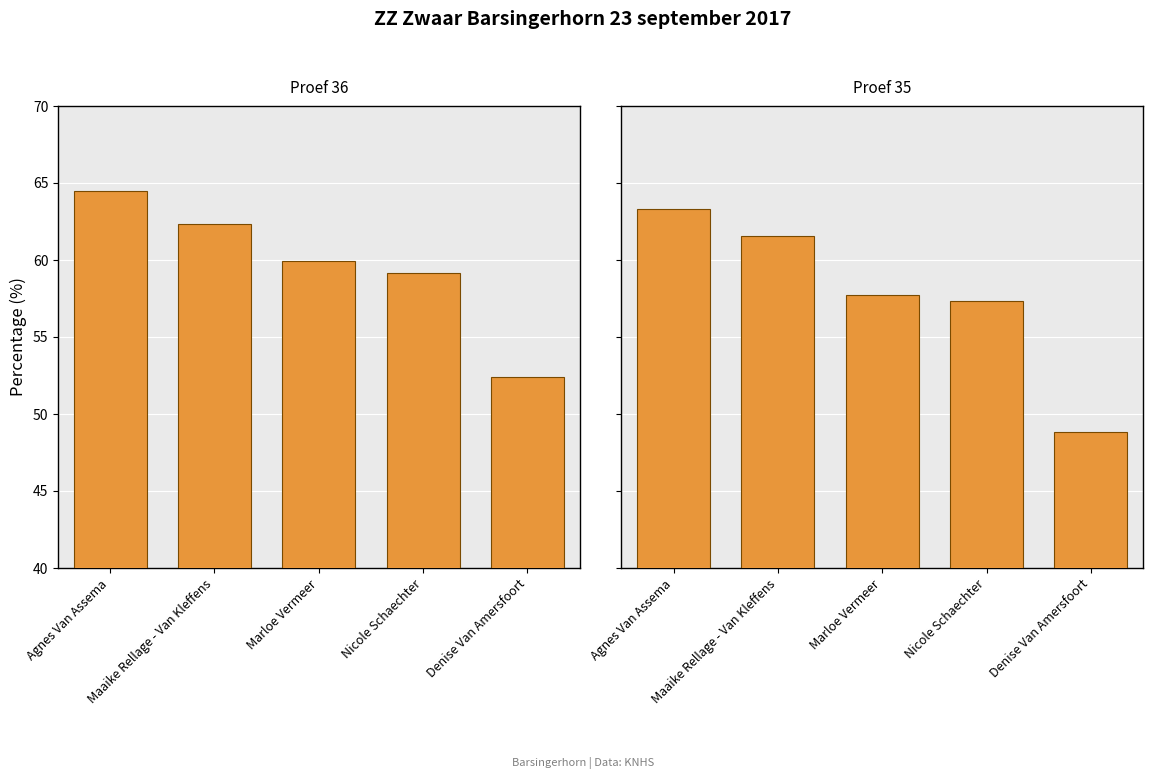

At which label does Proef 35 first exceed 57?

Agnes Van Assema